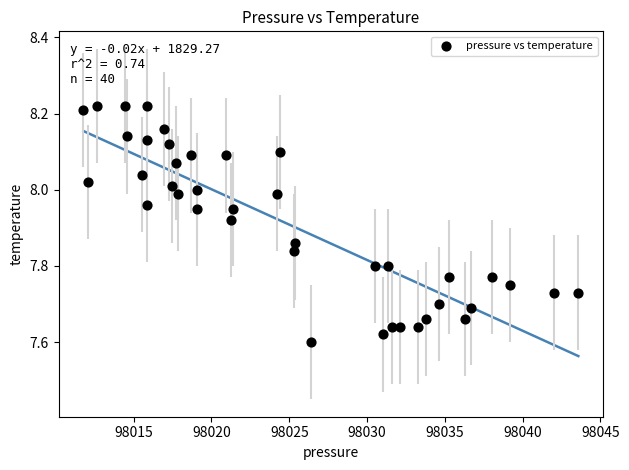

What is the range of X values (max minus min)?

31.8